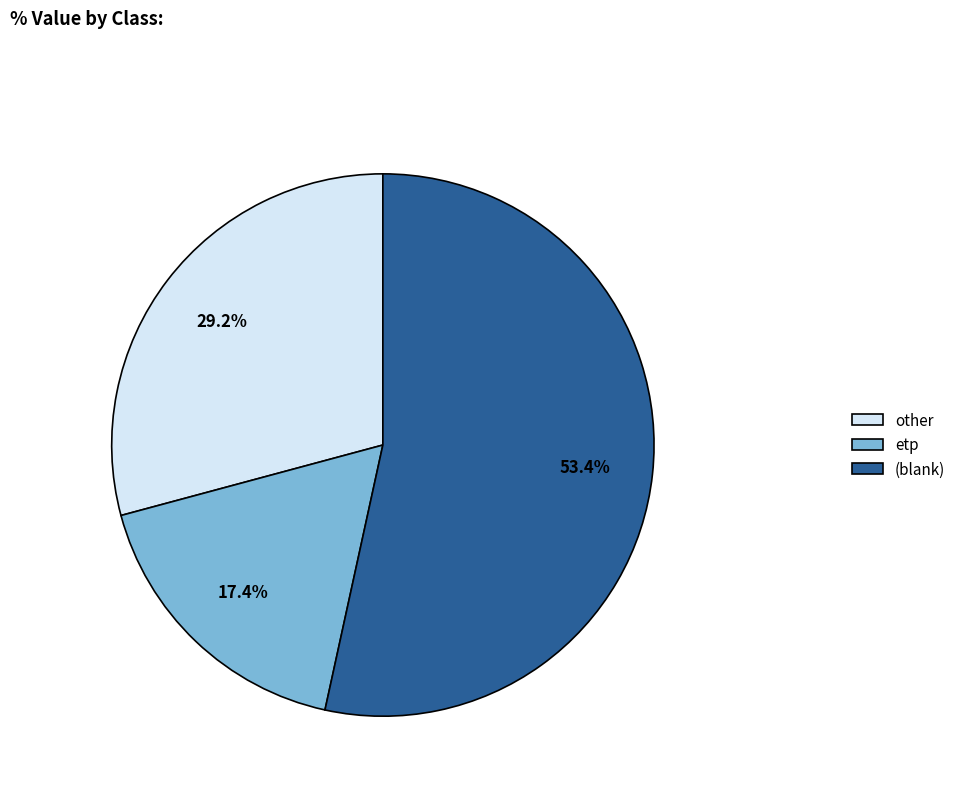

Rank the categories by value from highest to lowest.

(blank), other, etp